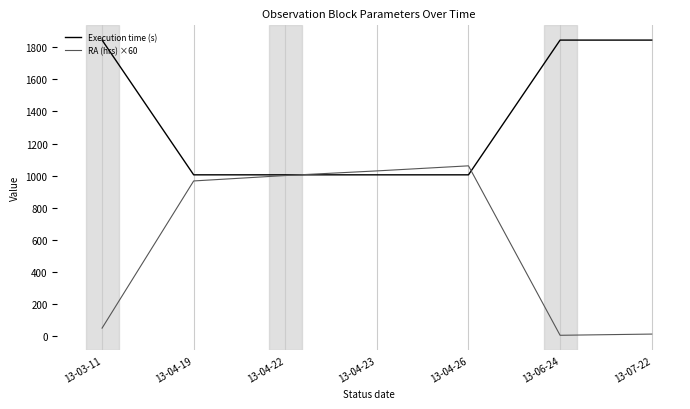

What is the difference between the maximum and minimum values in the RA (hrs) ×60 series?

1056.4